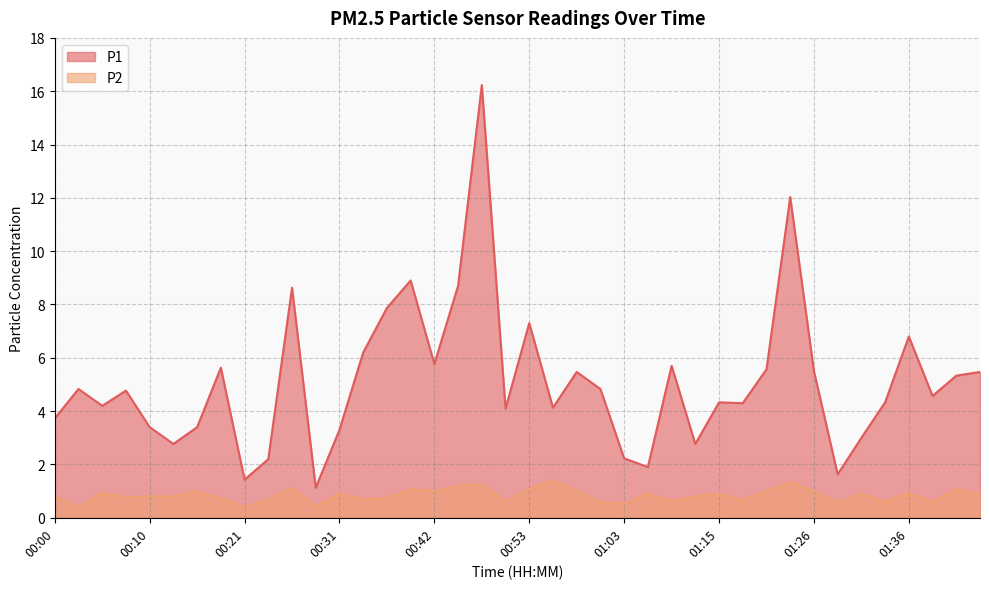

At which category is the sum across all series the highest?

00:47